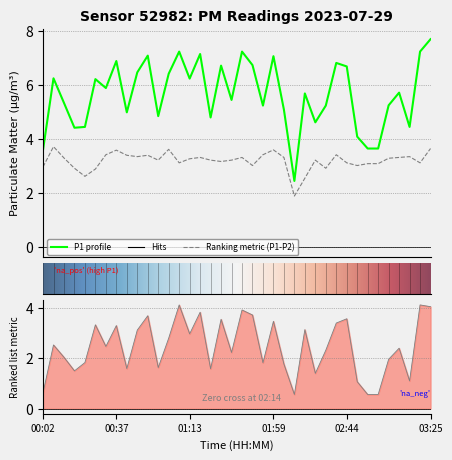

How many interior local valleys does the P1 series have?

11